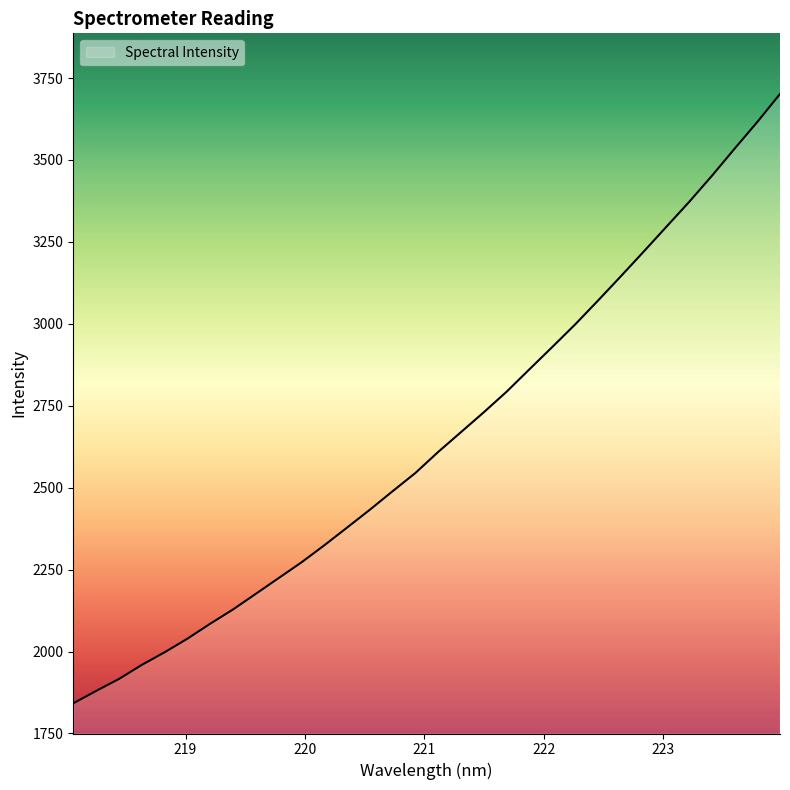

What is the smallest value displayed?

1842.0